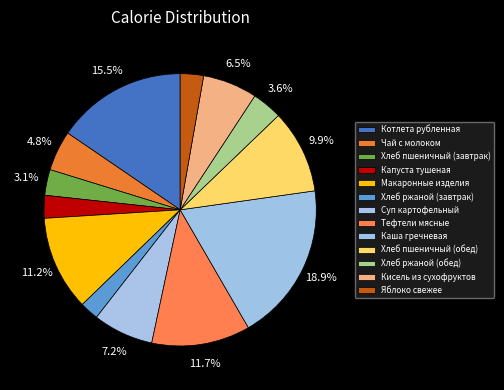

What percentage is NOT represented by Капуста тушеная?

97.3%